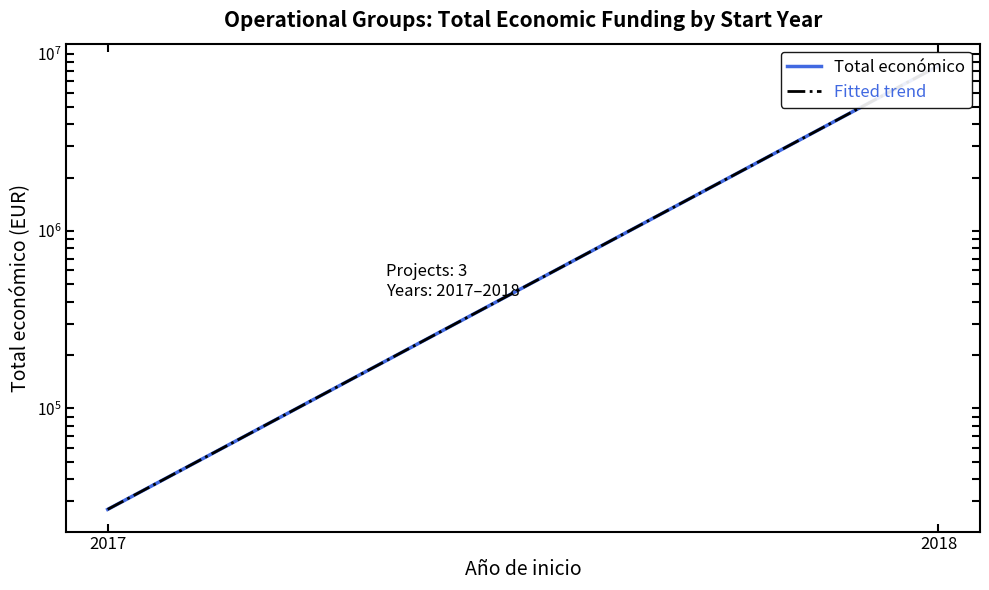

What is the maximum value for Total económico?

8527844.0